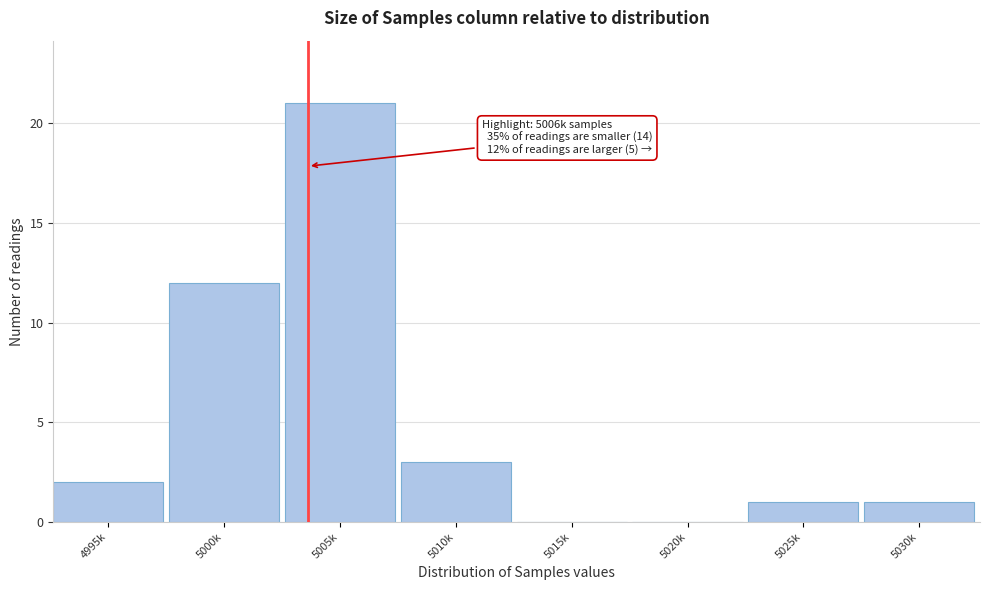

Reading left to right, list all the values displayed in this chart.

4995k=2	5000k=12	5005k=21	5010k=3	5015k=0	5020k=0	5025k=1	5030k=1